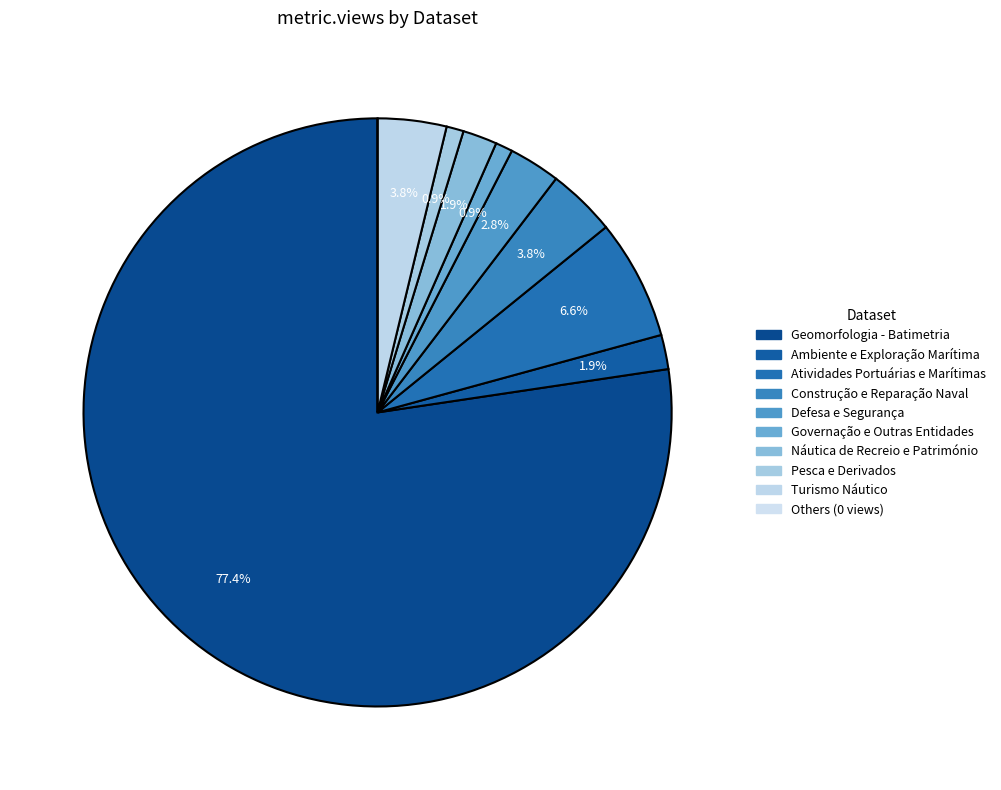

To the nearest percent, what percentage of the pie is Construção e Reparação Naval?

4%